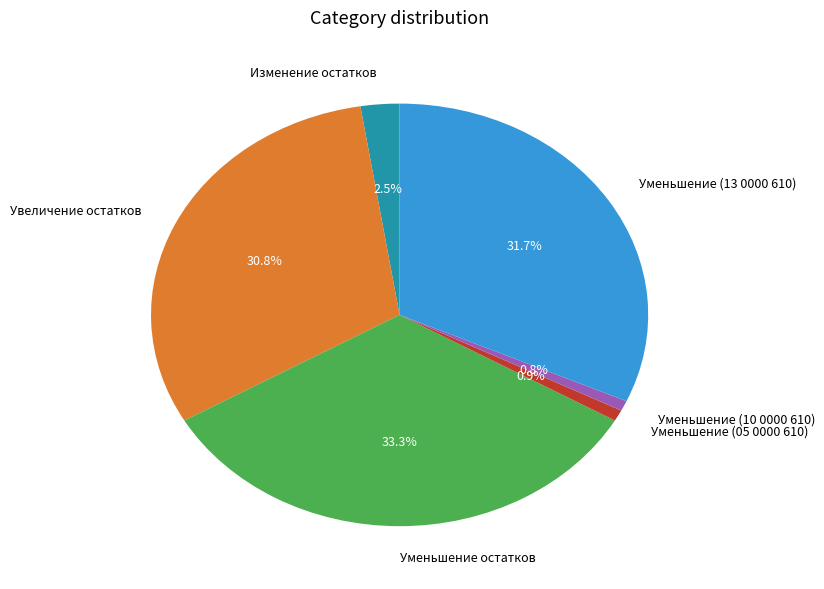

Is Уменьшение остатков the majority of the pie?

No